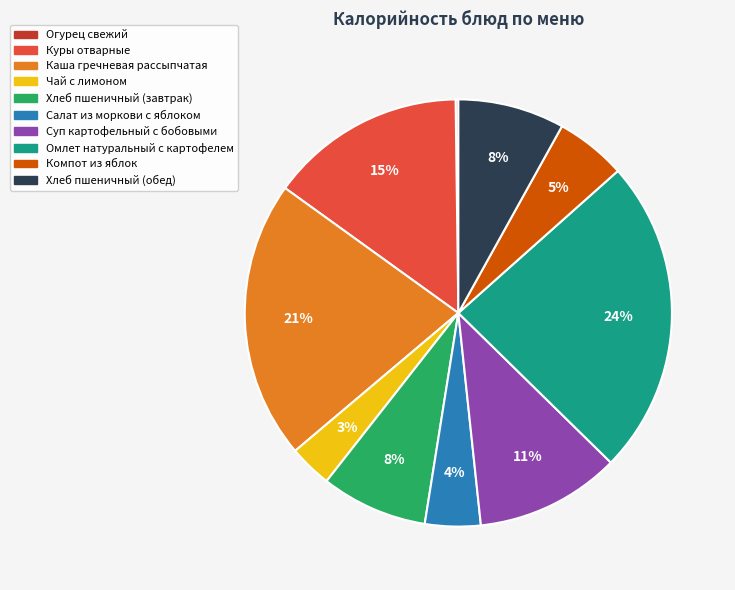

Which slice is the largest?

Омлет натуральный с картофелем